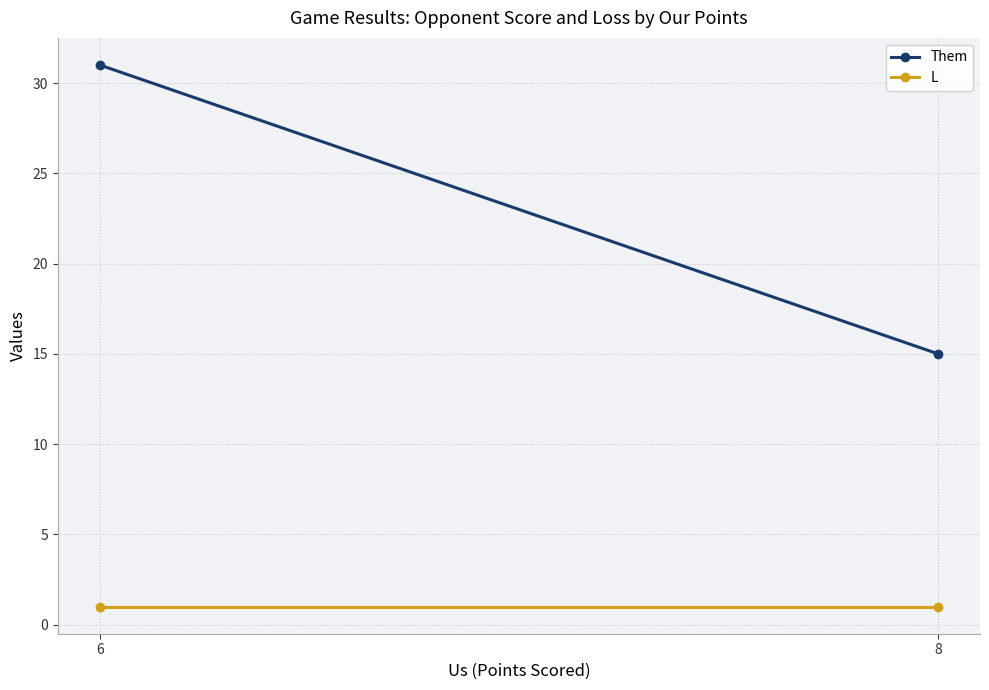

What is the sum of all Them values?

46